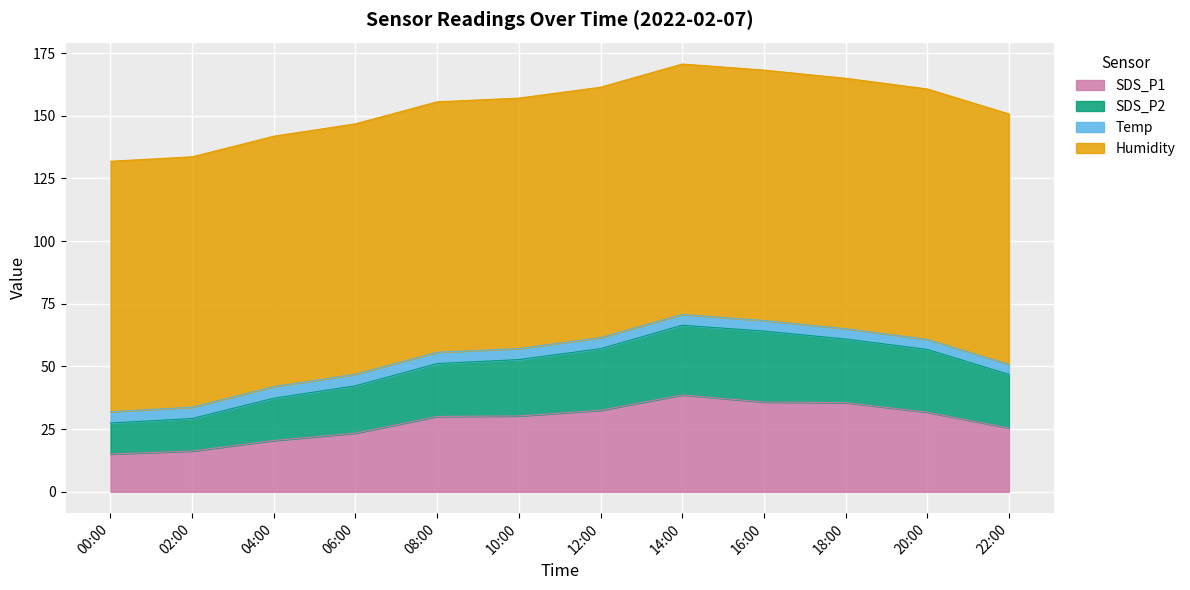

What is the total value across all series at 06:00?

146.8